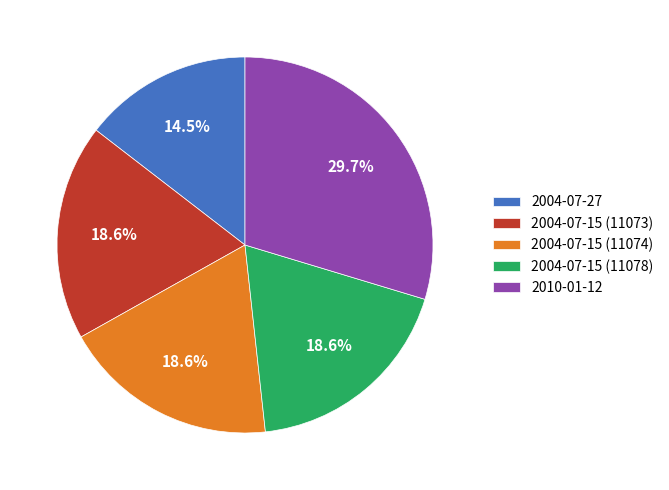

Is there a majority slice in this chart?

No